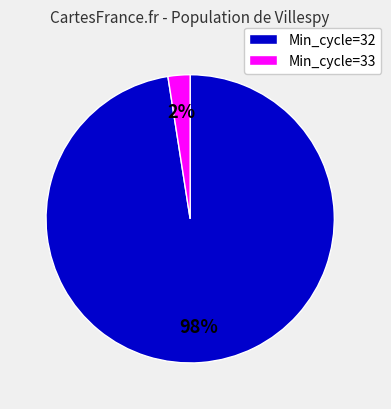

Combined, do Min_cycle=33 and Min_cycle=32 account for over 50%?

Yes